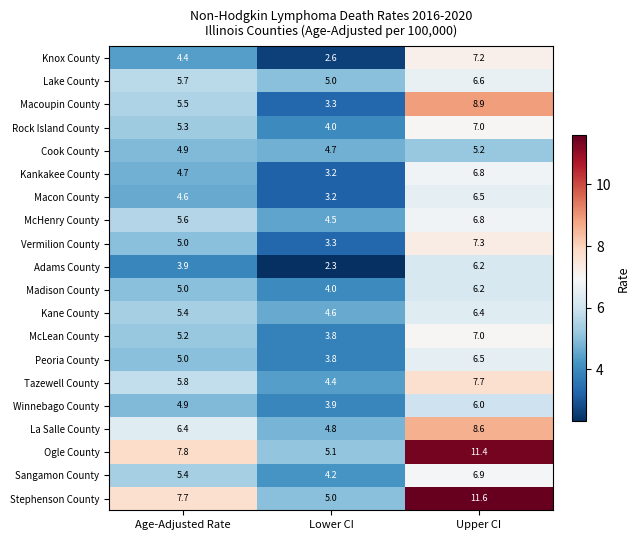

Which label corresponds to the largest value in the chart?

Upper CI